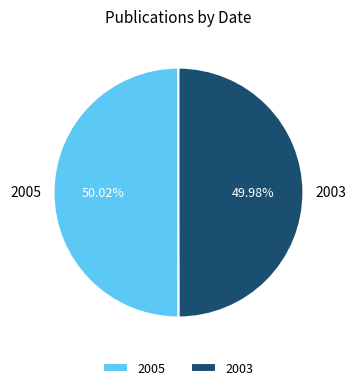

Does any single category account for the majority?

Yes